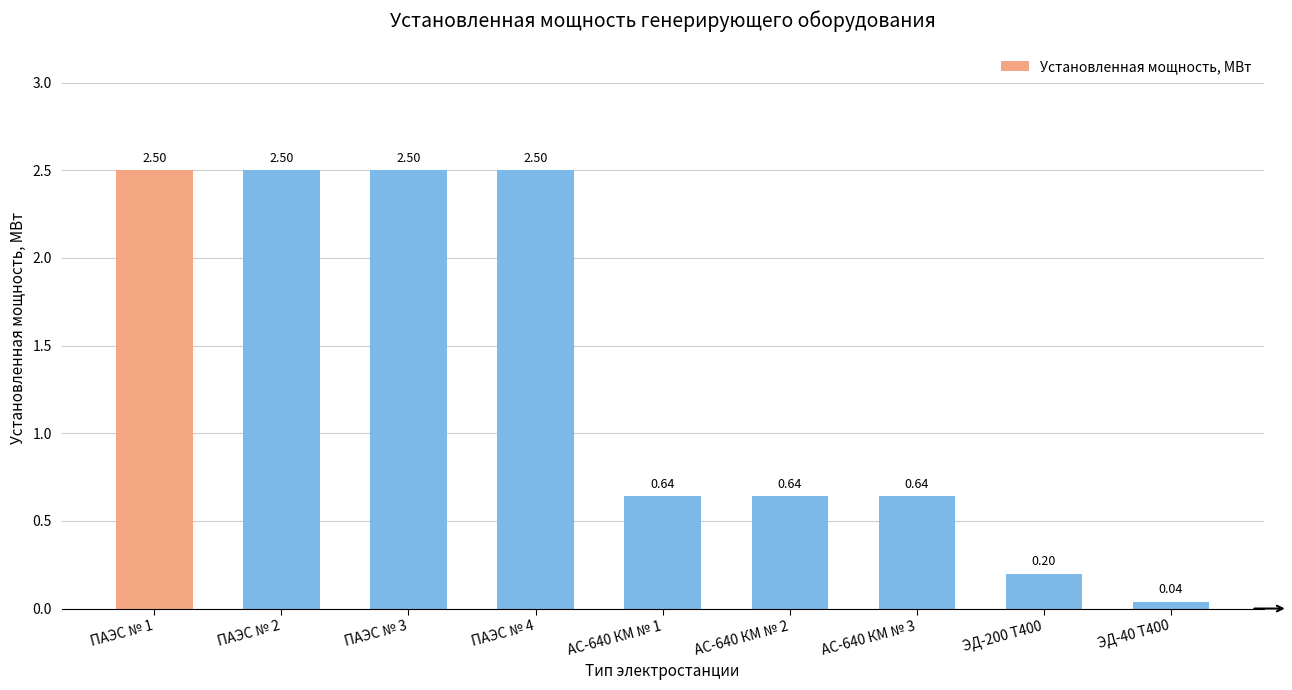

How many categories are shown in the chart?

9